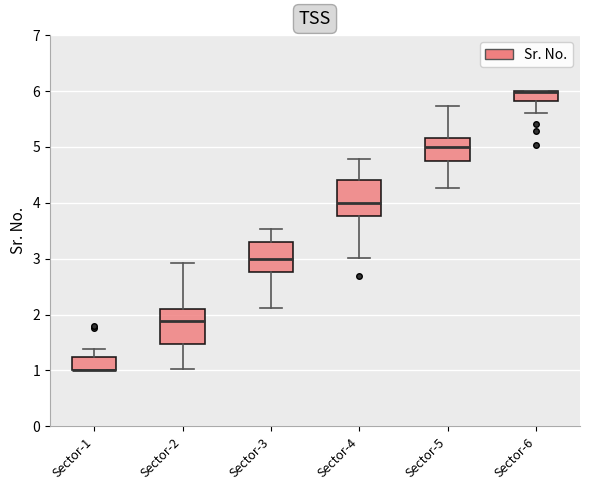

Reading left to right, read every box against the y-axis: the position of its median line, the range the box covers, and the ends of its whiskers. The values are not printed on the chart, so give them approximately, as read against the axis.

Sector-1: median 1.0 (drawn on the box's lower edge), box 1.0 to 1.2, whiskers 1.0 to 1.4
Sector-2: median 1.9, box 1.5 to 2.1, whiskers 1.0 to 2.9
Sector-3: median 3.0, box 2.8 to 3.3, whiskers 2.1 to 3.5
Sector-4: median 4.0, box 3.8 to 4.4, whiskers 3.0 to 4.8
Sector-5: median 5.0, box 4.7 to 5.2, whiskers 4.3 to 5.7
Sector-6: median 6.0 (drawn on the box's upper edge), box 5.8 to 6.0, whiskers 5.6 to 6.0